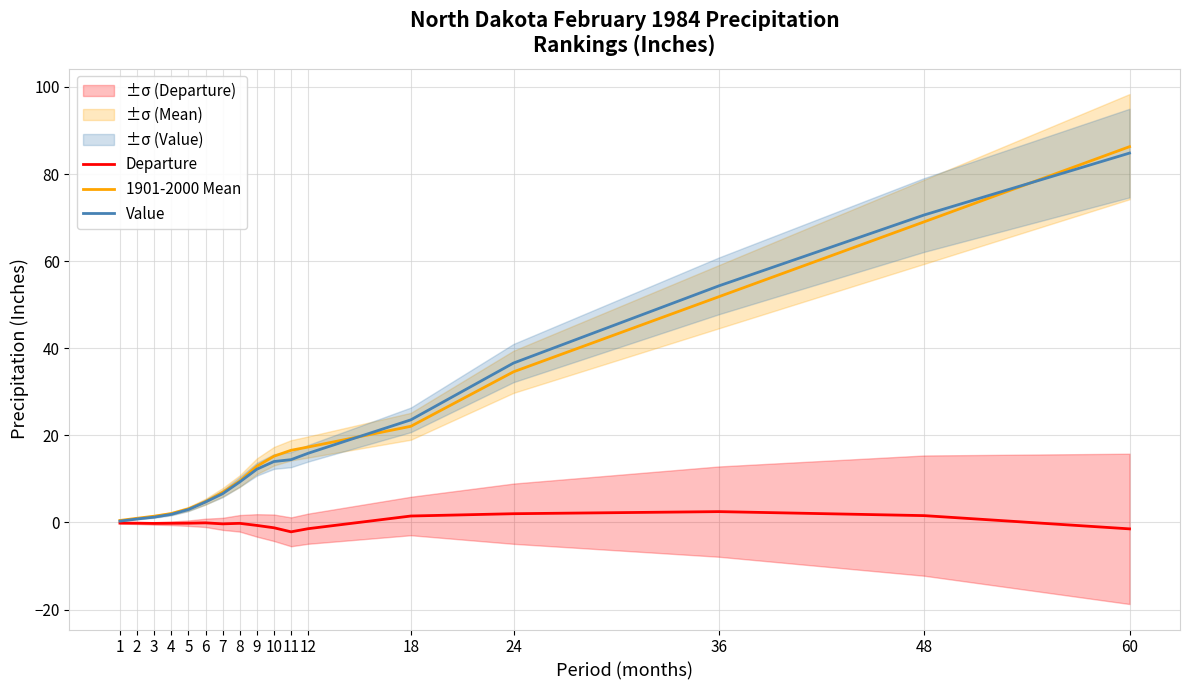

Does the chart display data point markers on the line(s)?

No